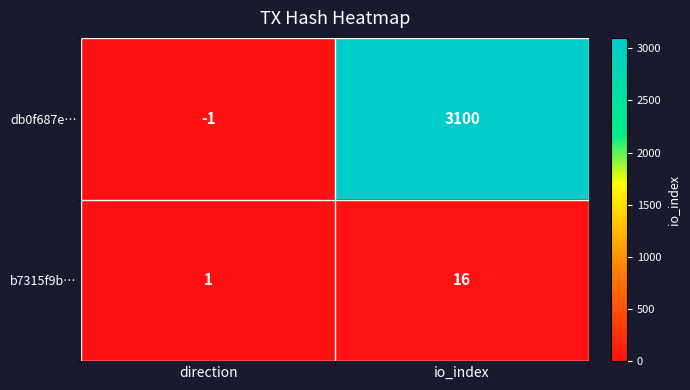

Which series changed the most between direction and io_index?

db0f687e…